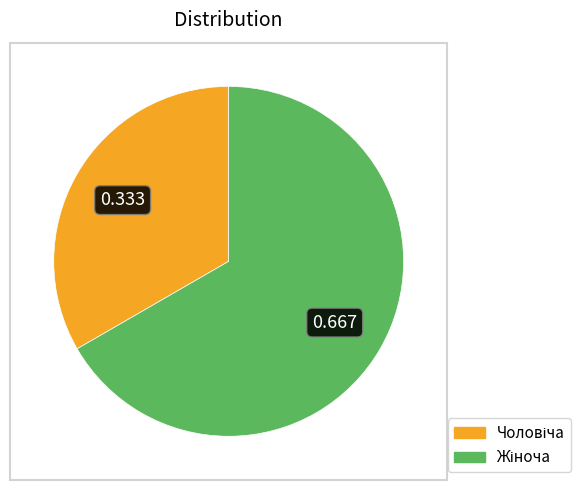

Does any single category account for the majority?

Yes